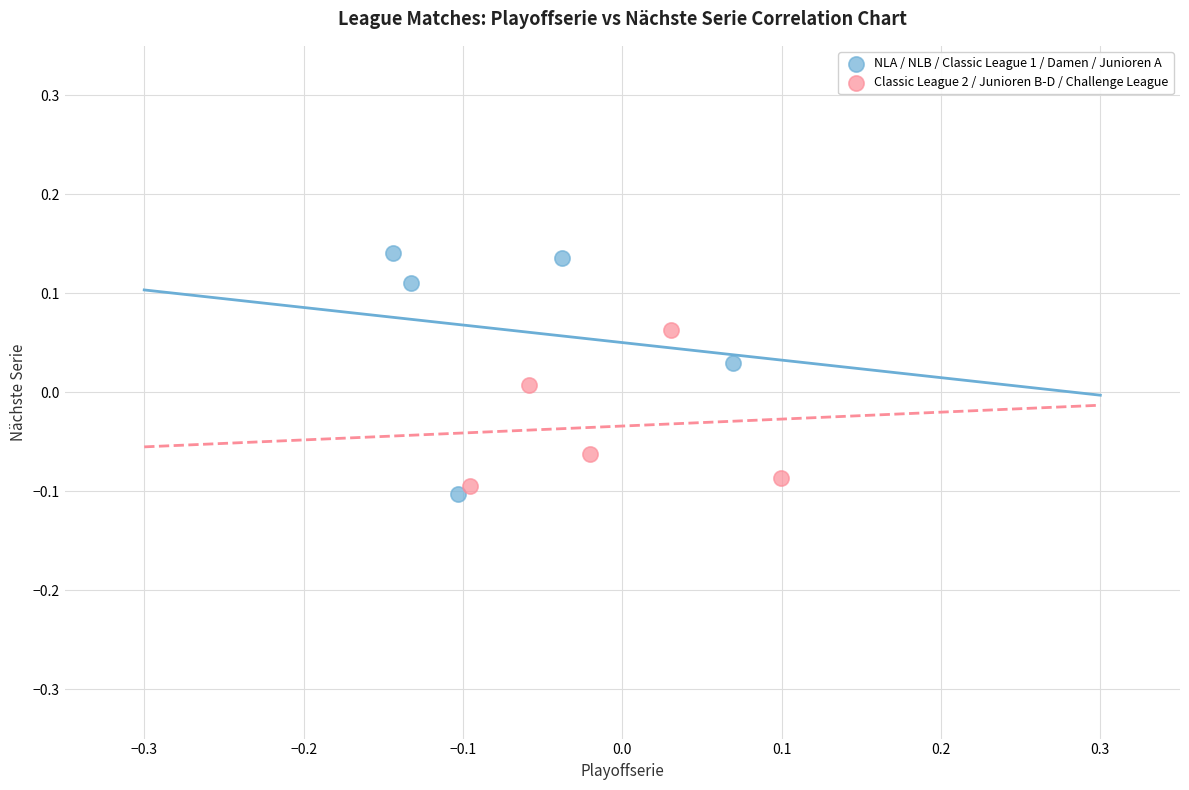

Which series has the widest spread of Y values?

NLA / NLB / Classic League 1 / Damen / Junioren A